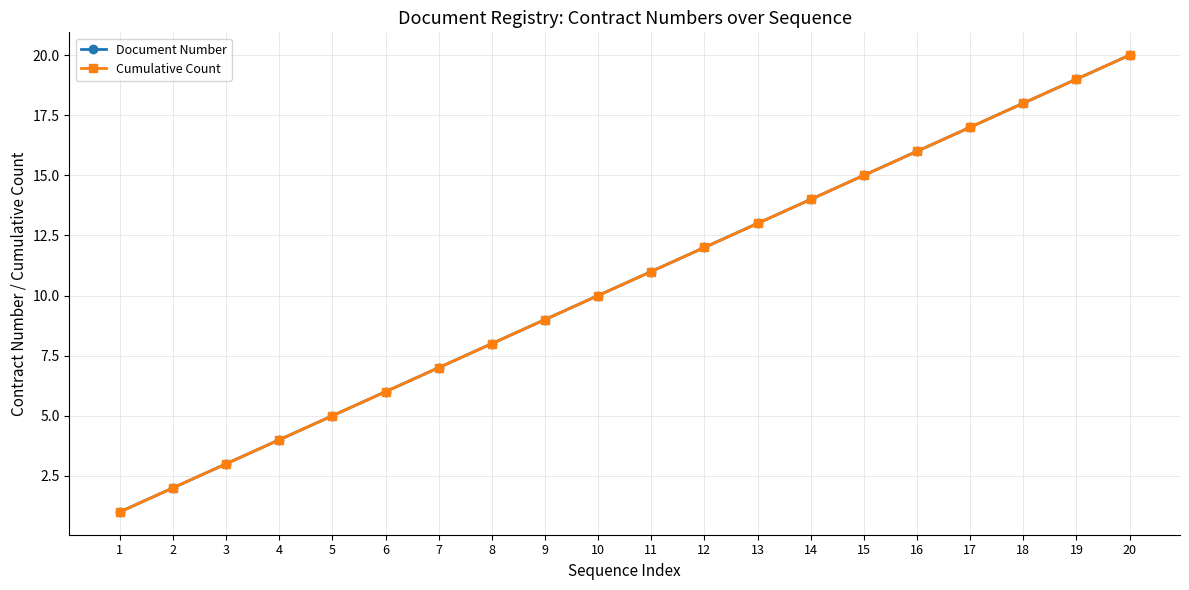

At which label is Document Number closest to 10?

10